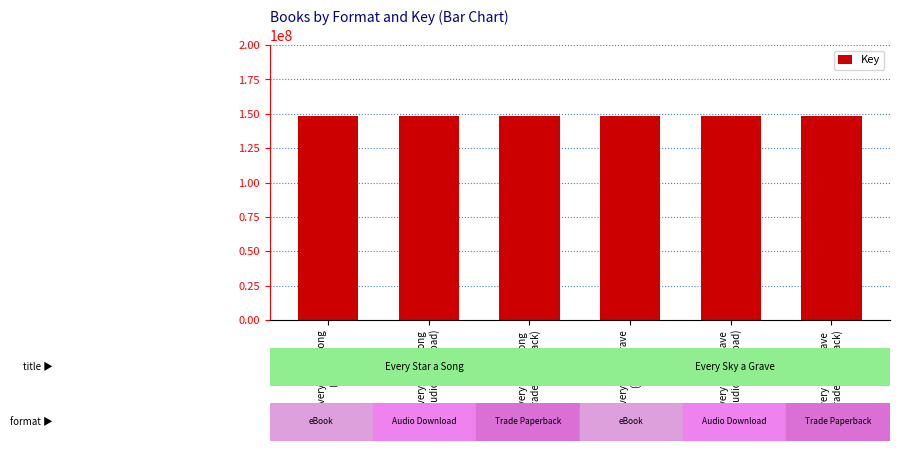

What is the greatest value displayed?

148069786